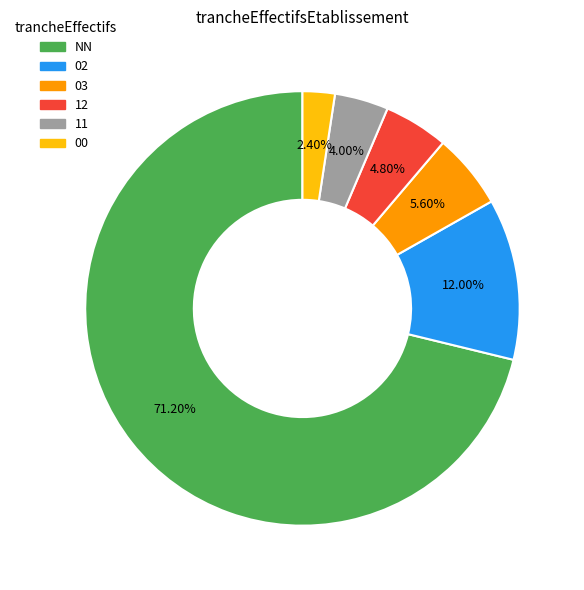

Approximately how many times larger is the value at 02 compared to 03?

2.1